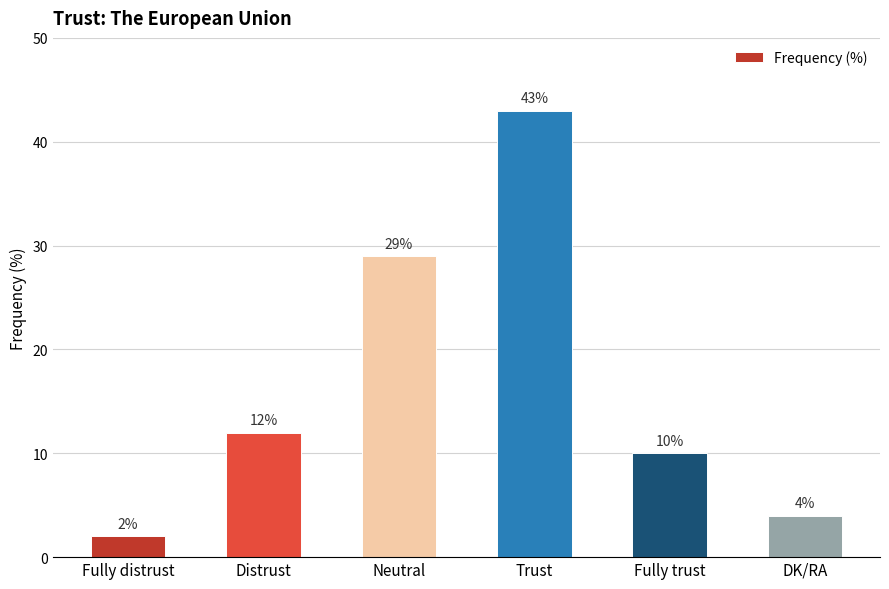

What is the label of the 5th bar from the left?

Fully trust